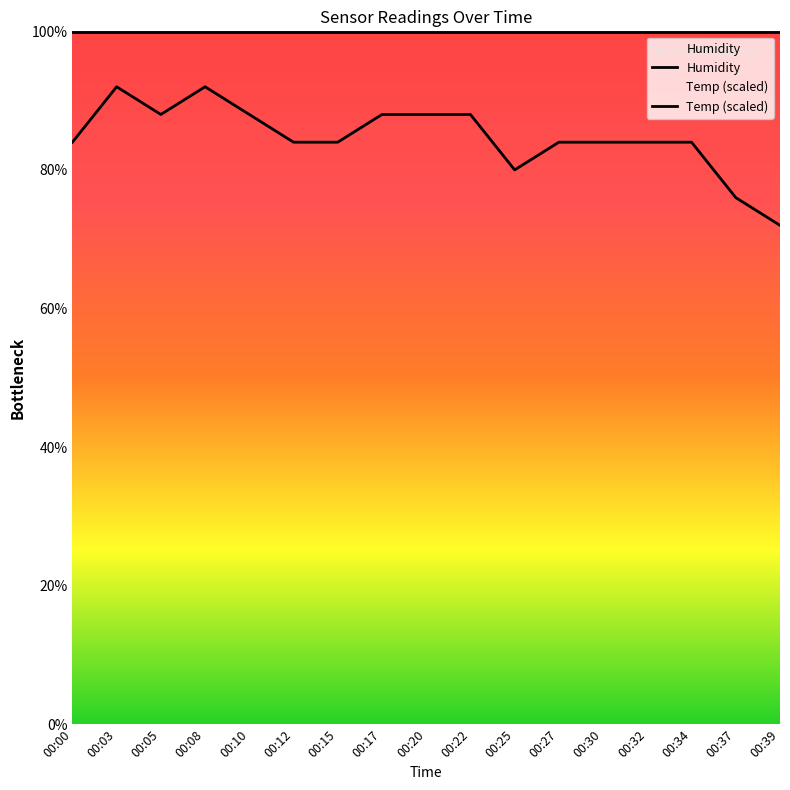

What is the spread (max minus min) of values at 00:27?

15.9